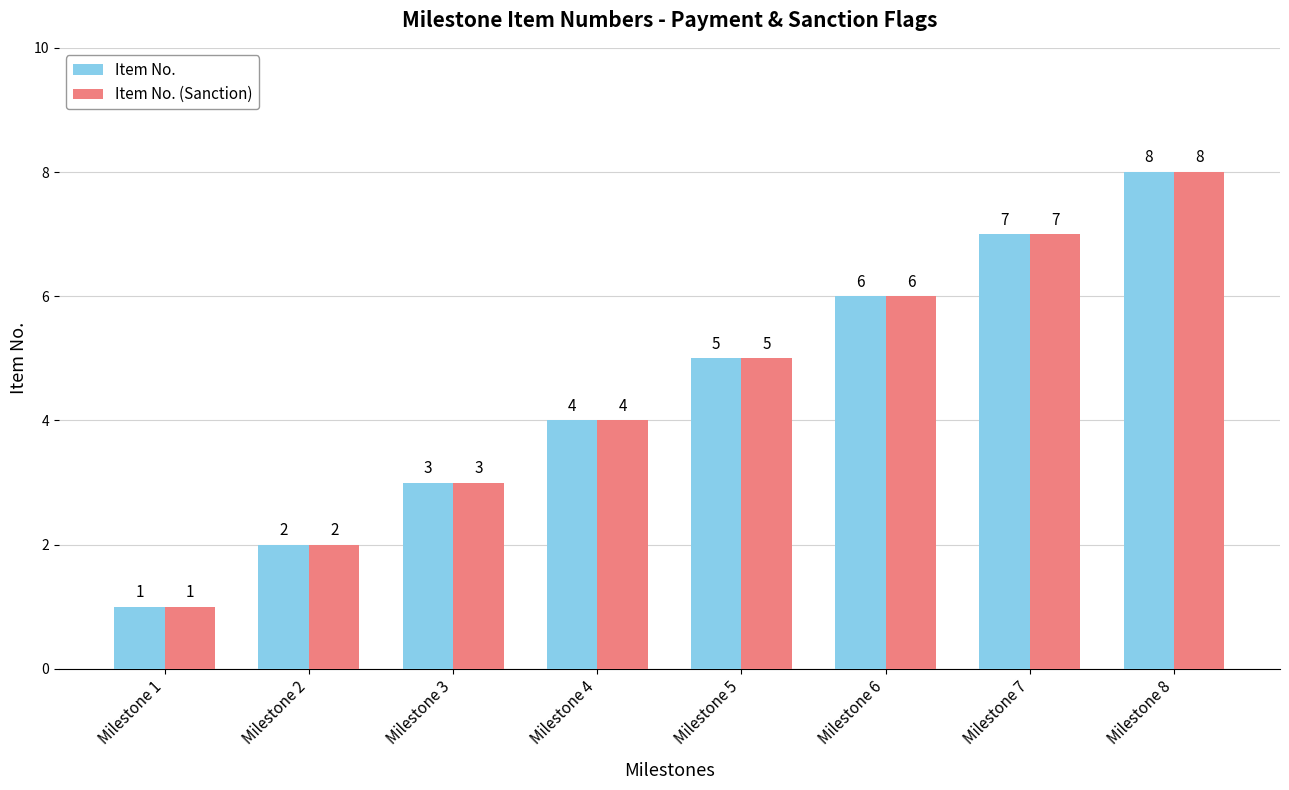

What is the maximum value for Item No. (Sanction)?

8